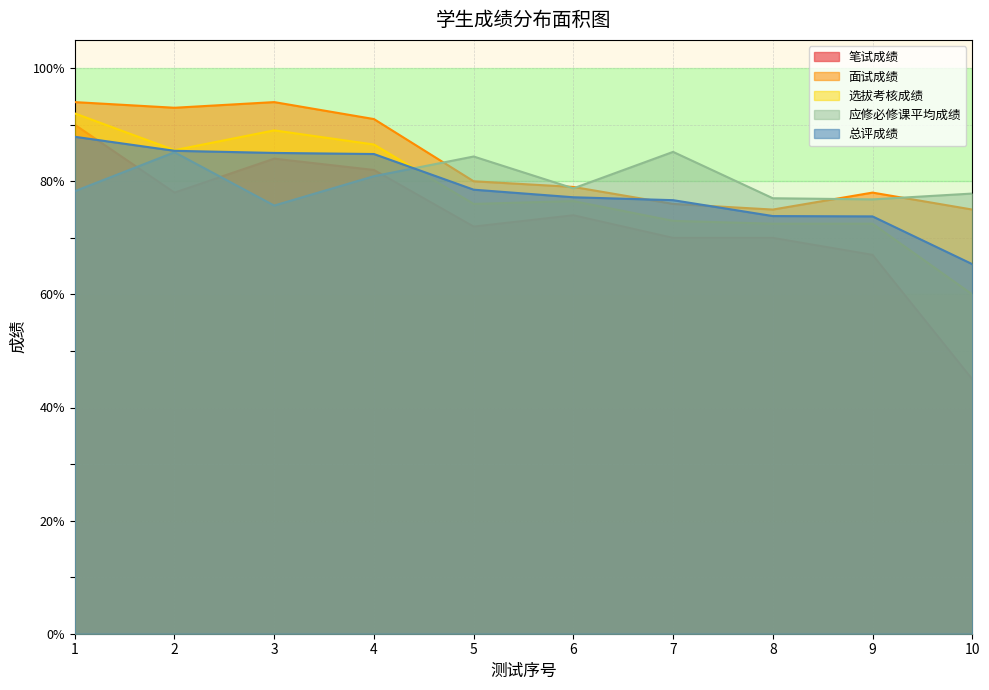

Which series has the largest total across all categories?

面试成绩